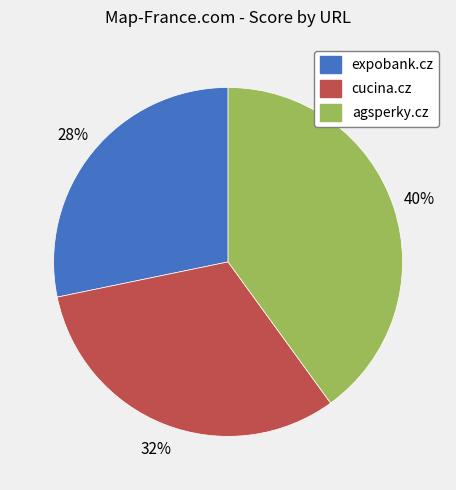

Approximately how many times larger is the value at cucina.cz compared to agsperky.cz?

0.8